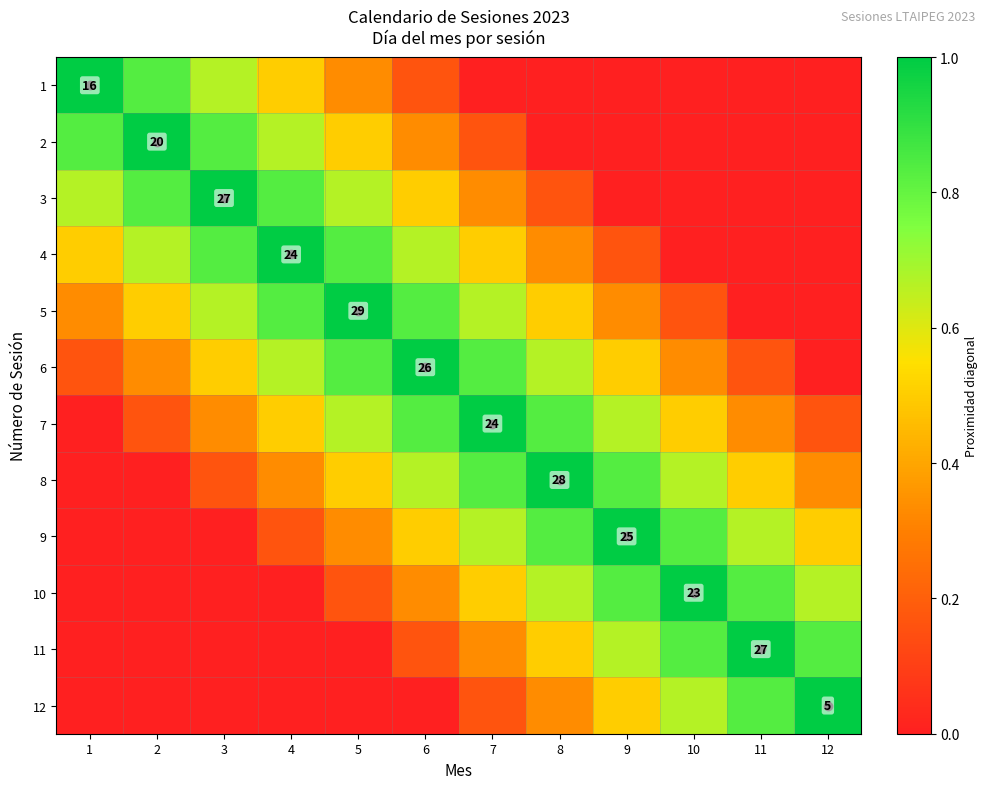

How many 2 values are between 0 and 1?

12